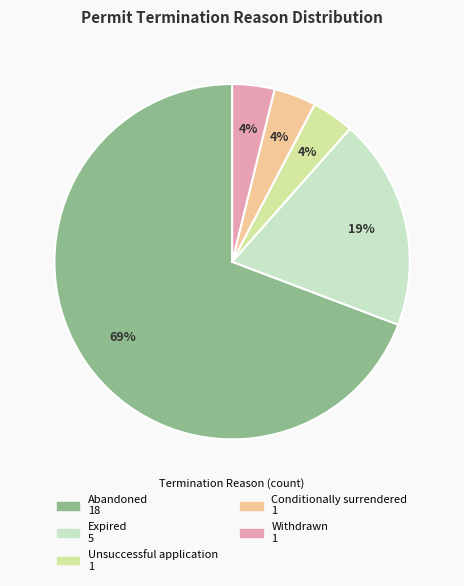

What is the ratio of the value at Expired to the value at Abandoned?

0.3